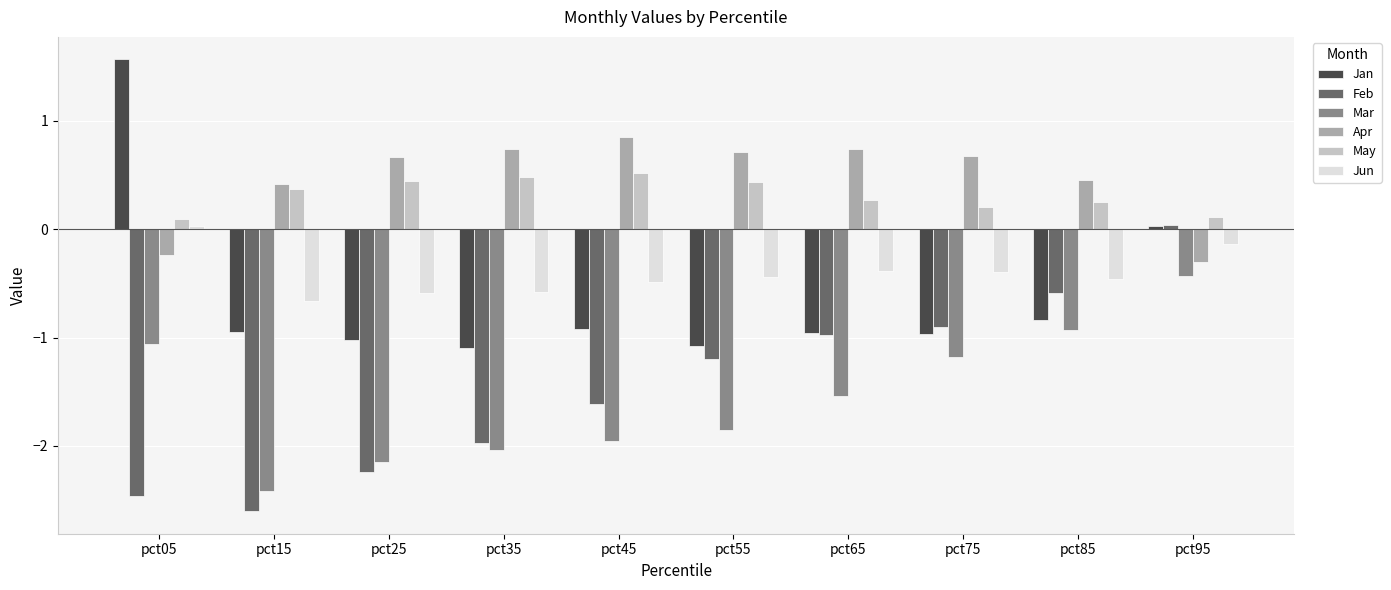

What is the total value across all series at pct75?

-2.6